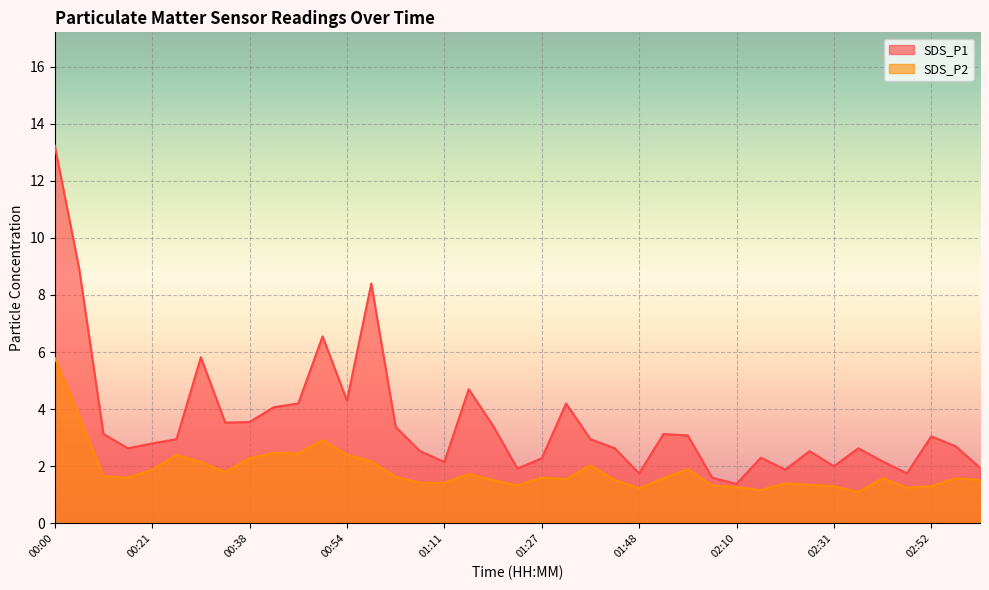

Which series has the largest range (max minus min)?

SDS_P1